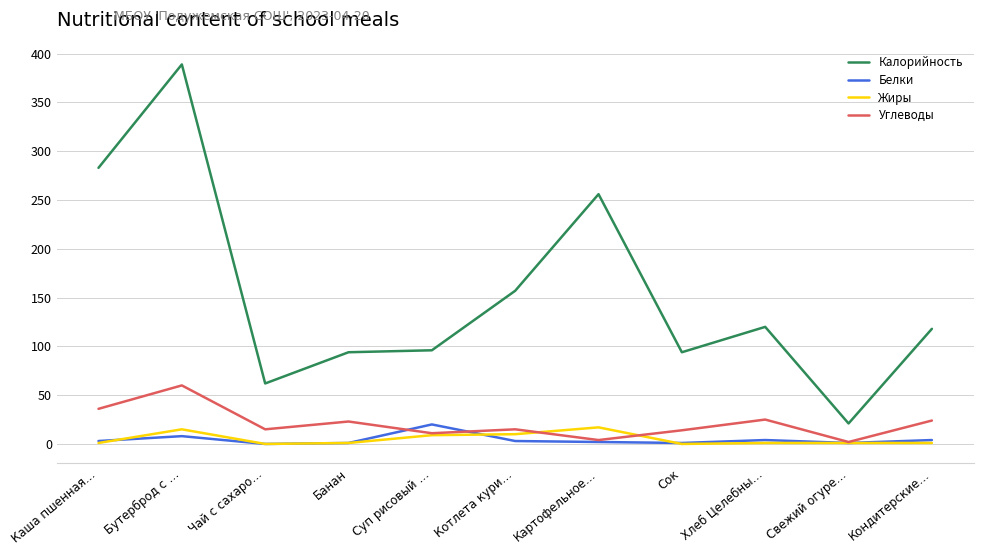

Which series has the largest range (max minus min)?

Калорийность